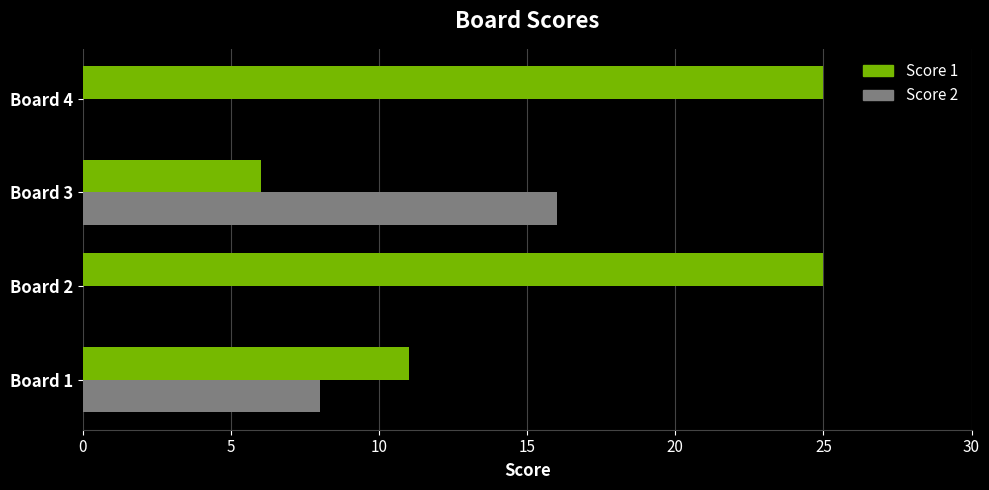

What is the sum of the Score 2 values at Board 1 and Board 3?

24